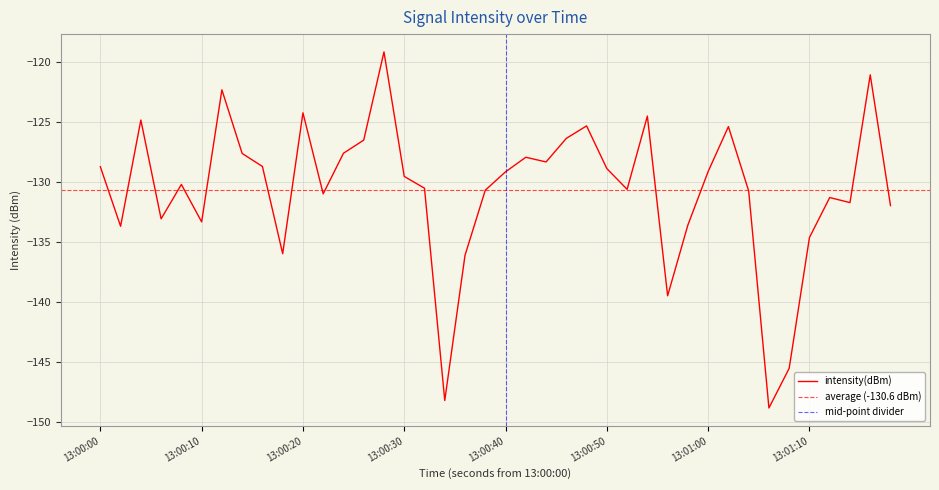

The intensity(dBm) series shows -128.7 at 13:00:00. True or false?

True